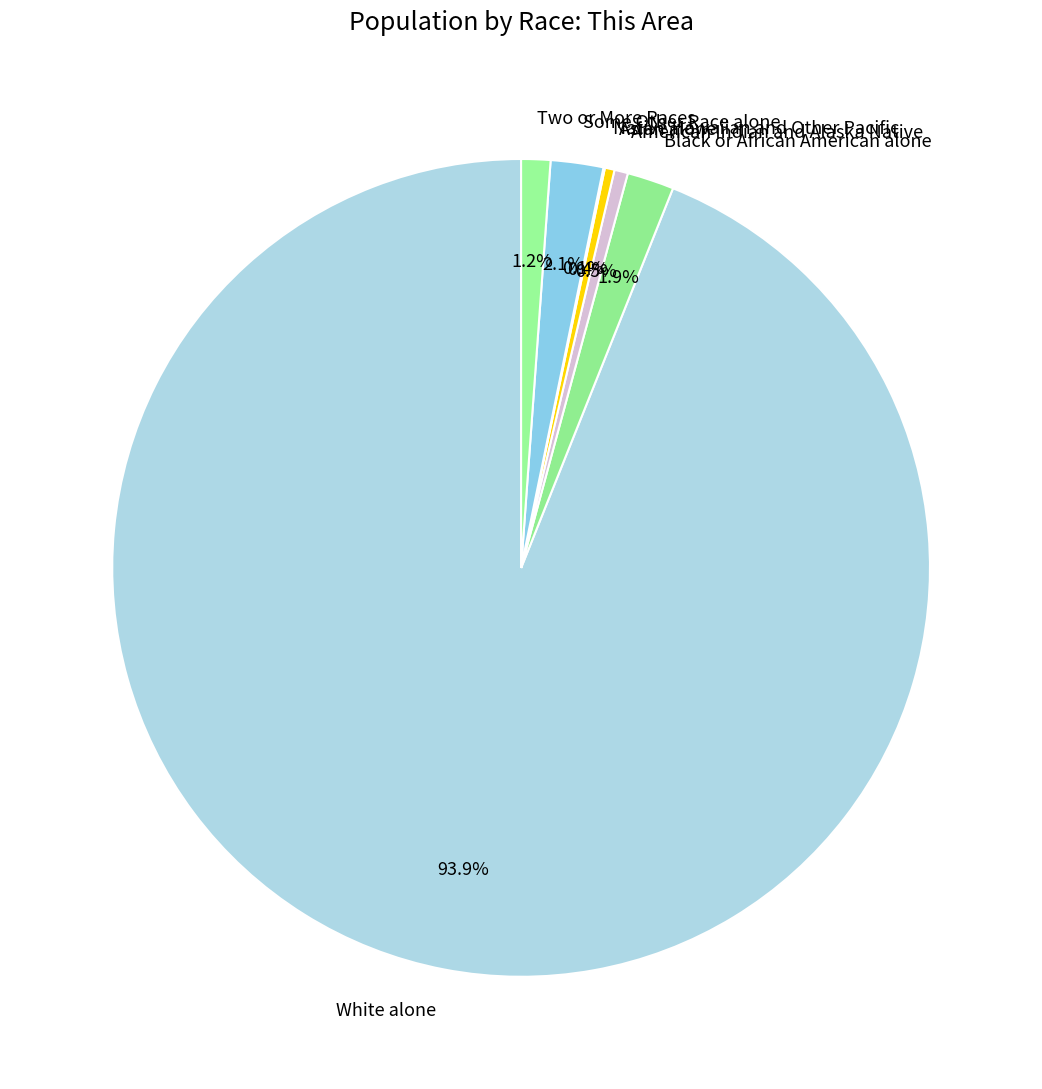

Approximately how many times larger is the value at Black or African American alone compared to Asian alone?

4.8